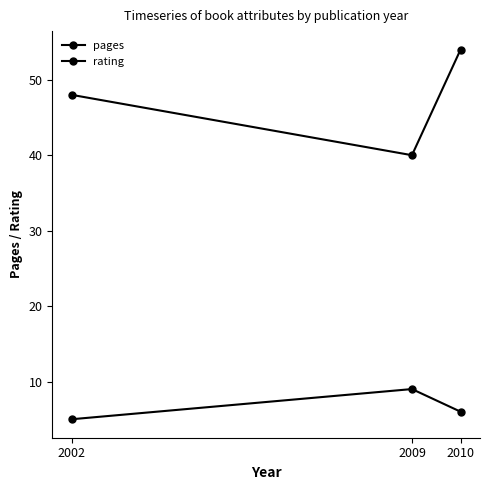

How many distinct data groups are displayed?

2